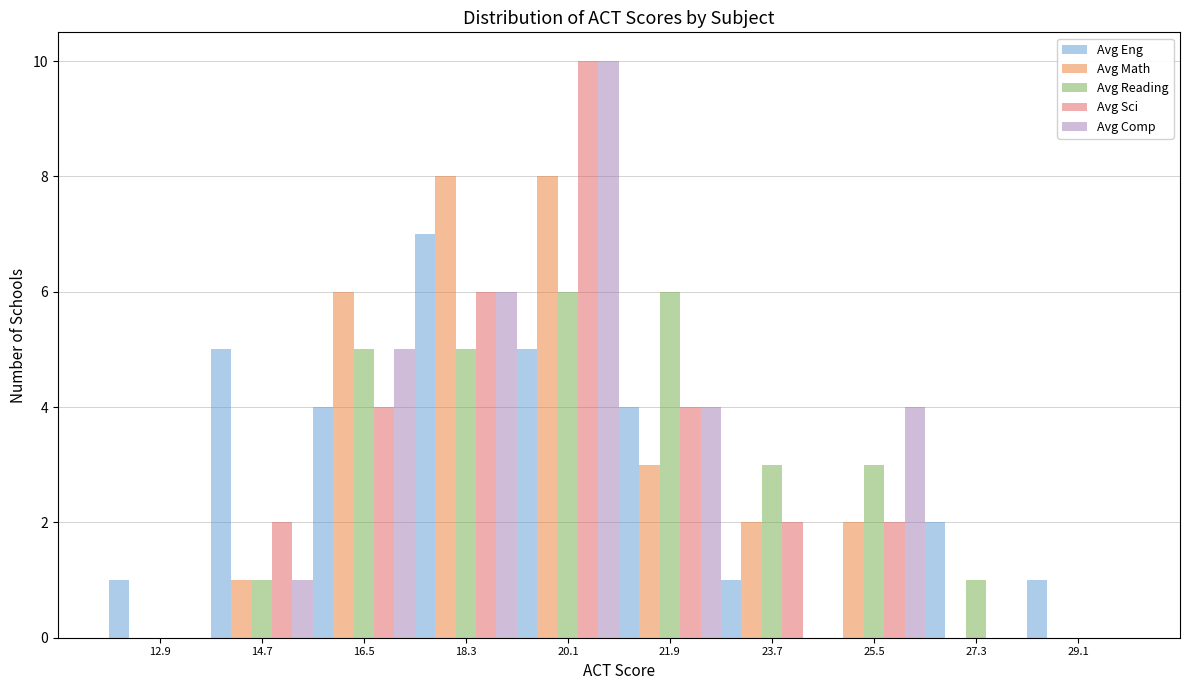

Reading left to right, list every range on the x-axis with the height of the bar of each series over it. The values are not printed on the chart, so give them approximately, as read against the axis.

12.0 to 13.8: Avg Eng=1	Avg Math=0	Avg Reading=0	Avg Sci=0	Avg Comp=0
13.8 to 15.6: Avg Eng=5	Avg Math=1	Avg Reading=1	Avg Sci=2	Avg Comp=1
15.6 to 17.4: Avg Eng=4	Avg Math=6	Avg Reading=5	Avg Sci=4	Avg Comp=5
17.4 to 19.2: Avg Eng=7	Avg Math=8	Avg Reading=5	Avg Sci=6	Avg Comp=6
19.2 to 21.0: Avg Eng=5	Avg Math=8	Avg Reading=6	Avg Sci=10	Avg Comp=10
21.0 to 22.8: Avg Eng=4	Avg Math=3	Avg Reading=6	Avg Sci=4	Avg Comp=4
22.8 to 24.6: Avg Eng=1	Avg Math=2	Avg Reading=3	Avg Sci=2	Avg Comp=0
24.6 to 26.4: Avg Eng=0	Avg Math=2	Avg Reading=3	Avg Sci=2	Avg Comp=4
26.4 to 28.2: Avg Eng=2	Avg Math=0	Avg Reading=1	Avg Sci=0	Avg Comp=0
28.2 to 30.0: Avg Eng=1	Avg Math=0	Avg Reading=0	Avg Sci=0	Avg Comp=0